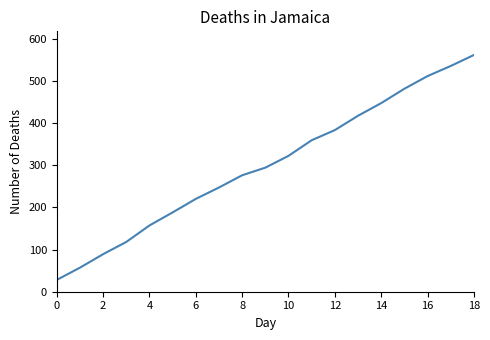

What is the greatest value displayed?

561